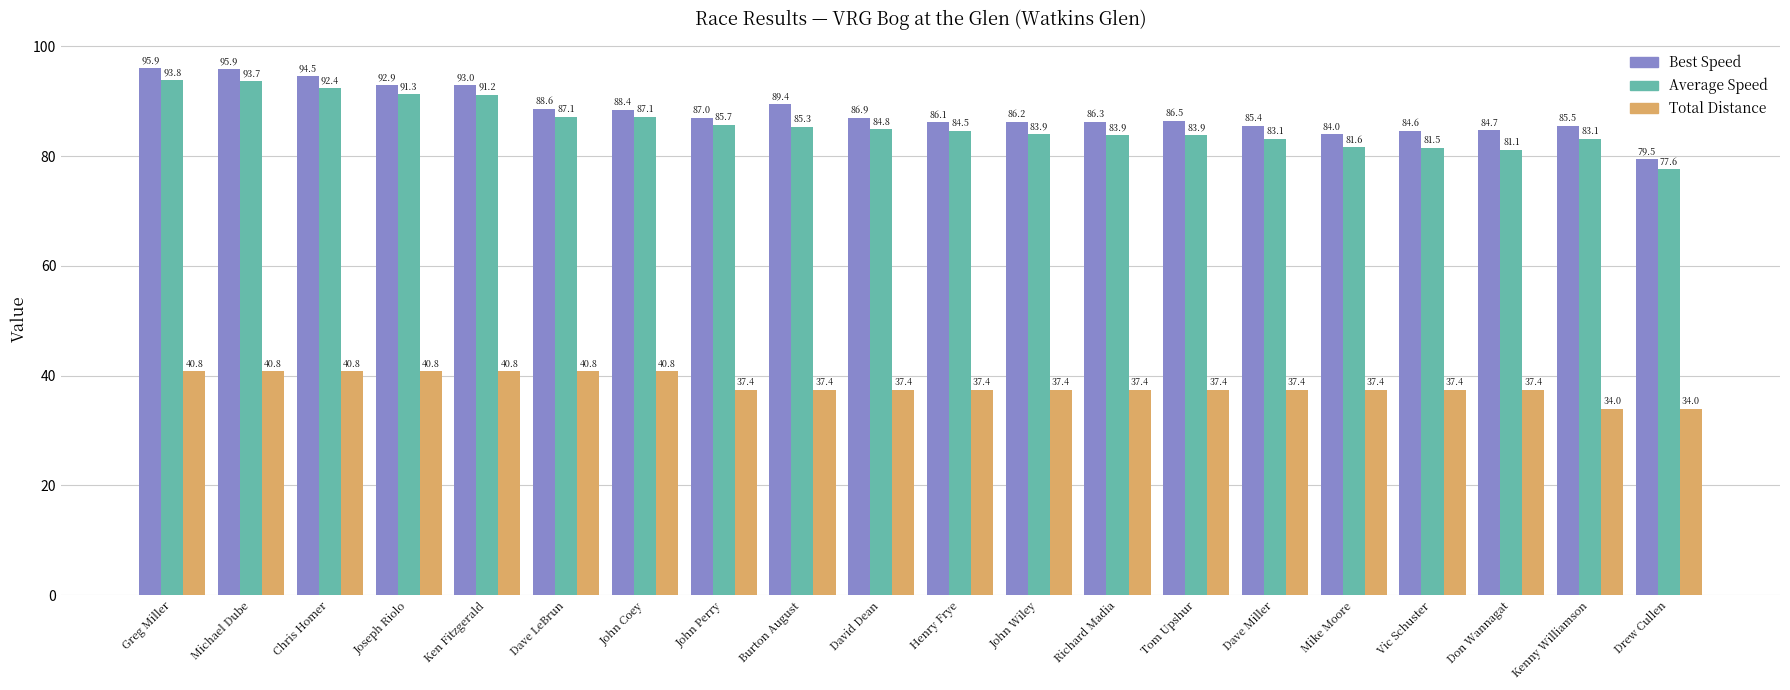

How many data points in Total Distance are less than 37?

2